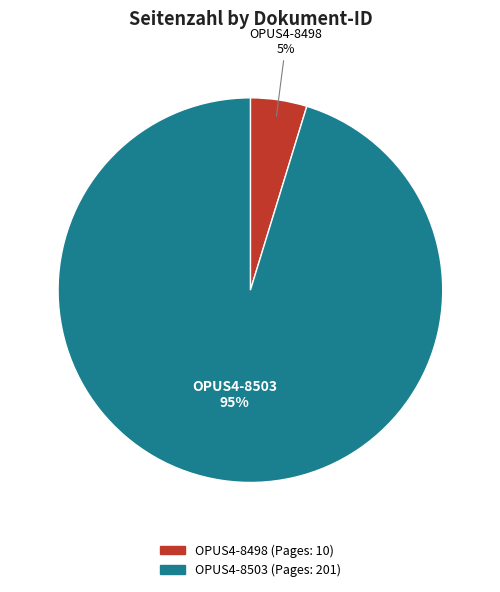

Which category accounts for the majority?

OPUS4-8503